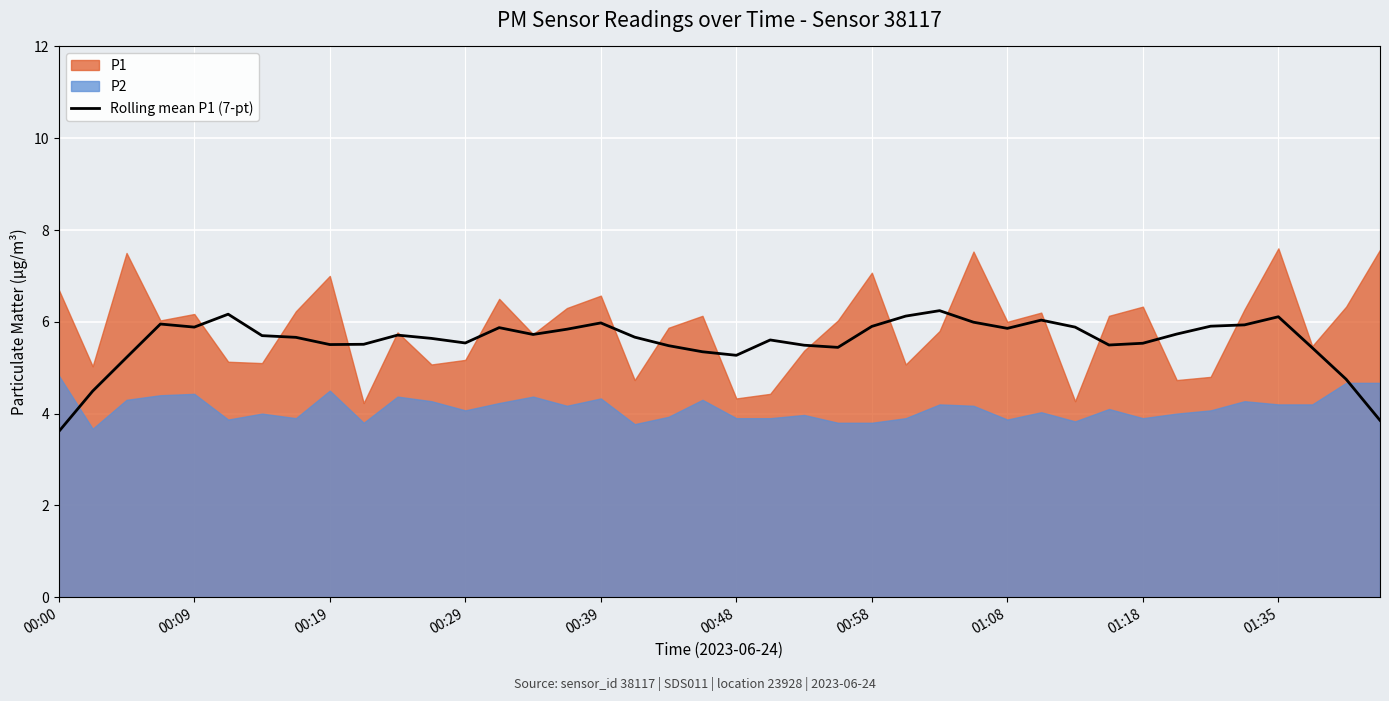

True or false: Rolling mean P1 (7-pt) has a value of 6.0 at 00:39.

True